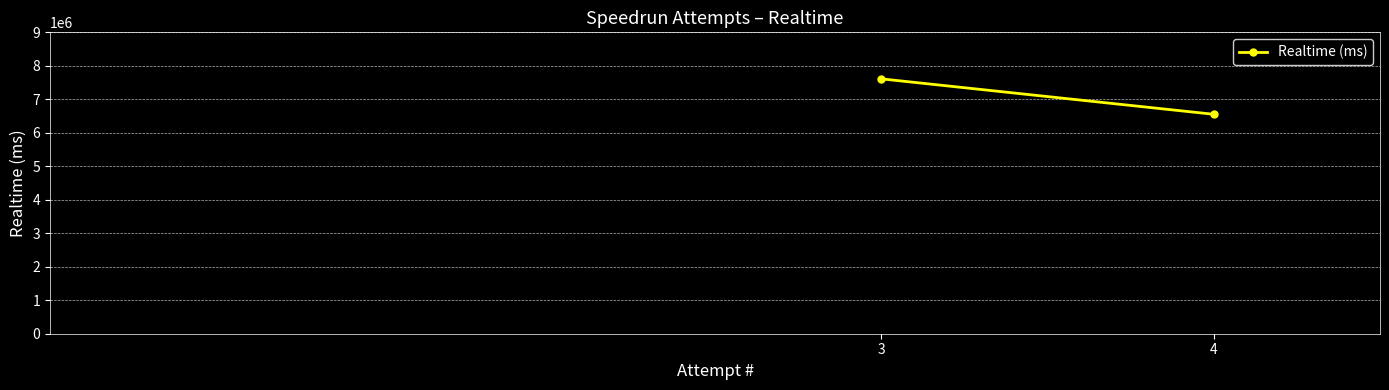

List the labels in order of value, smallest first.

4, 3